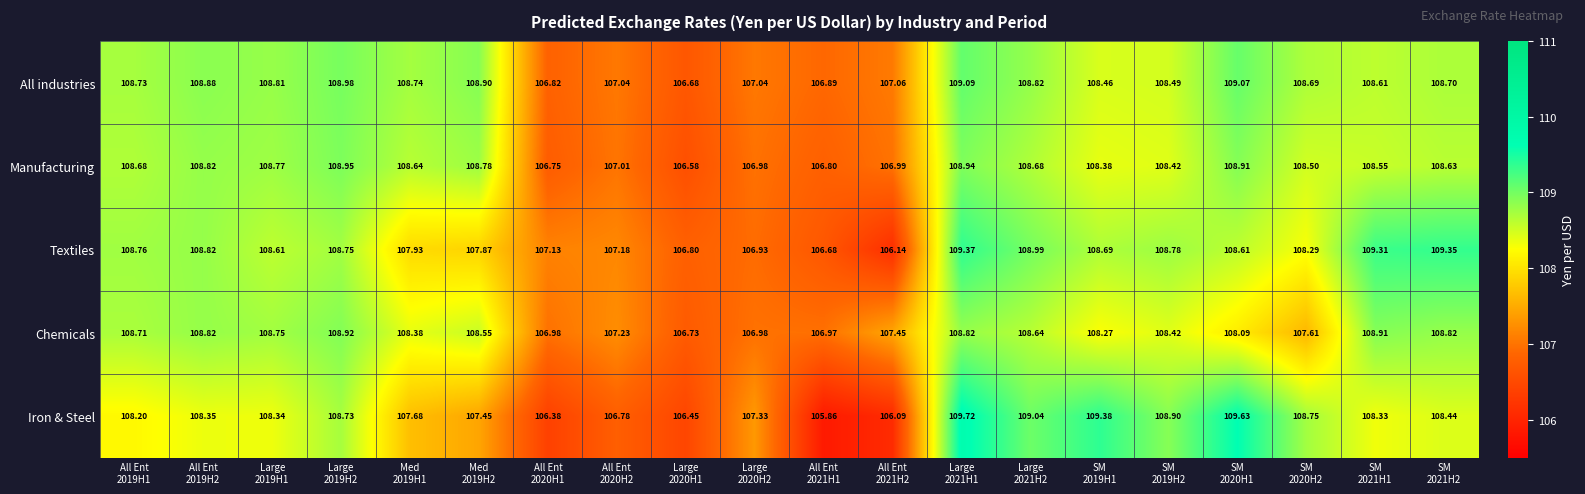

At which category is the sum across all series the highest?

Large
2021H1